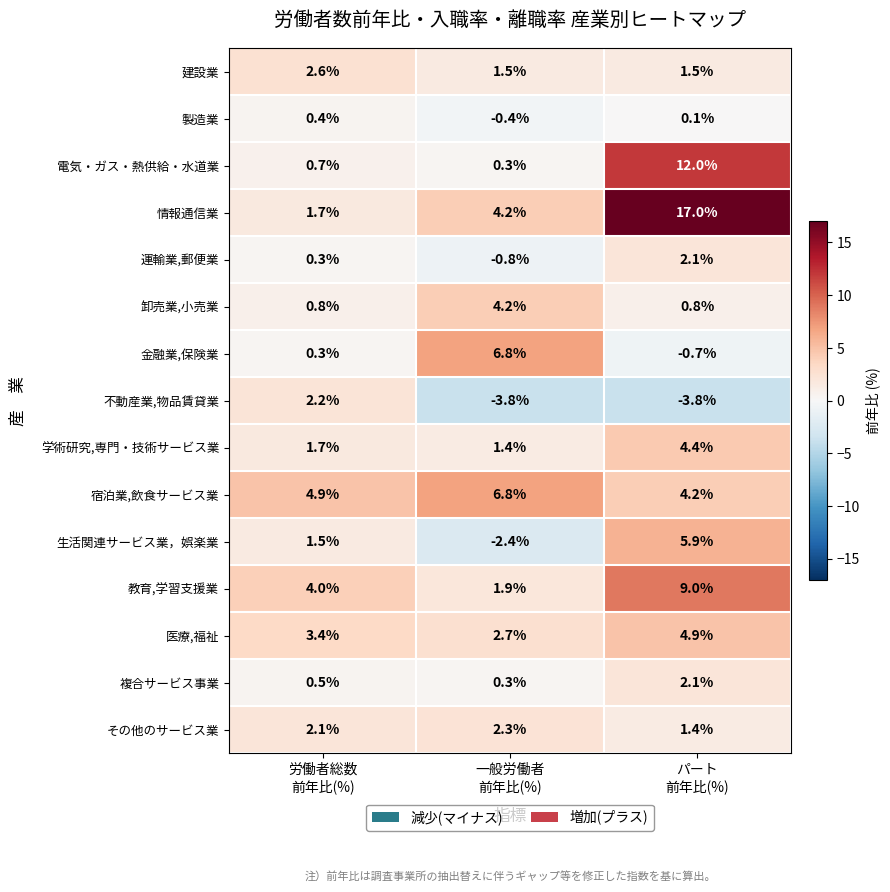

Count the number of categories in the chart.

3